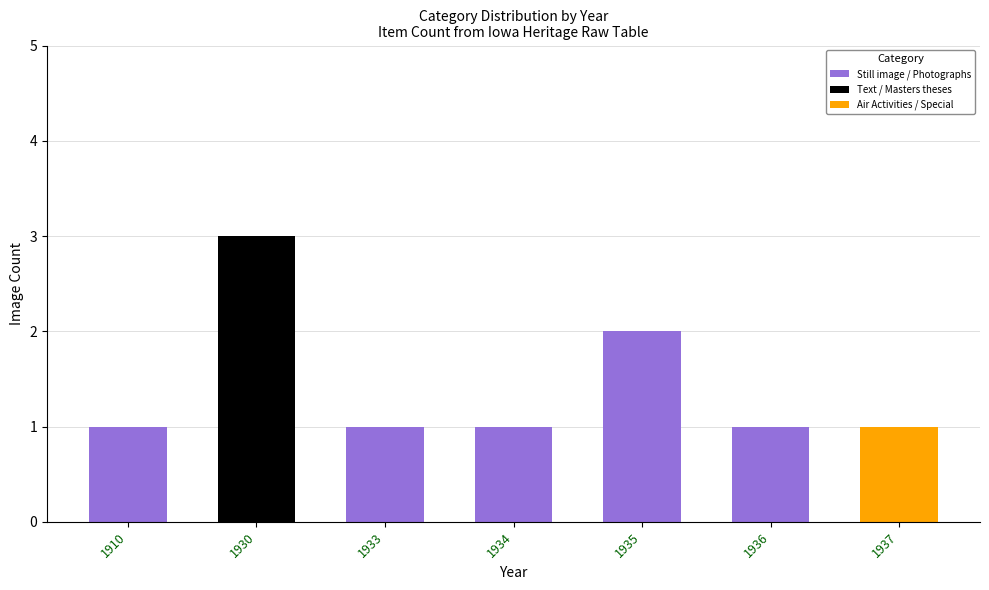

Does the chart contain any negative values?

No